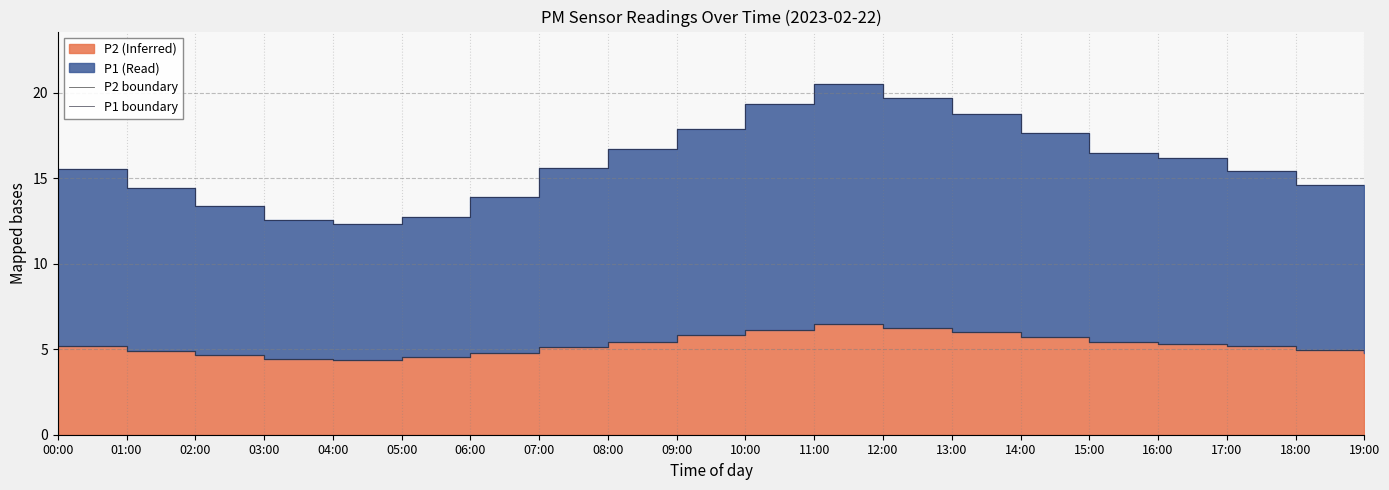

At which label does P2 boundary reach its peak?

11:00